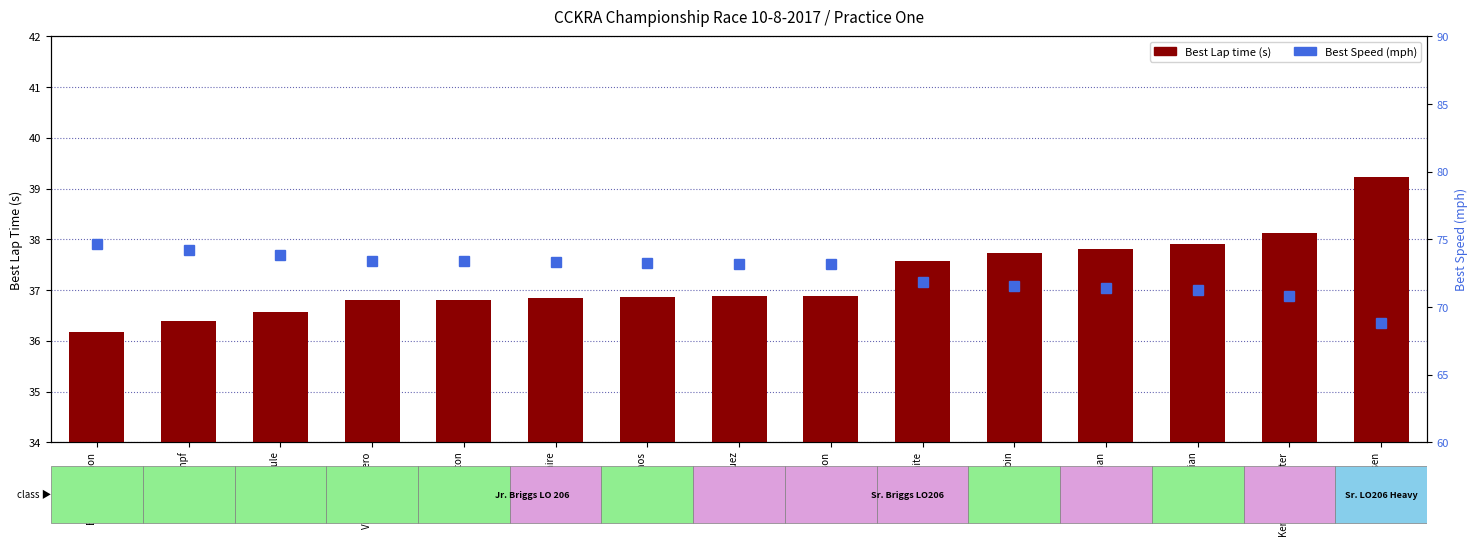

What position from the right is Kenny Manchester?

2